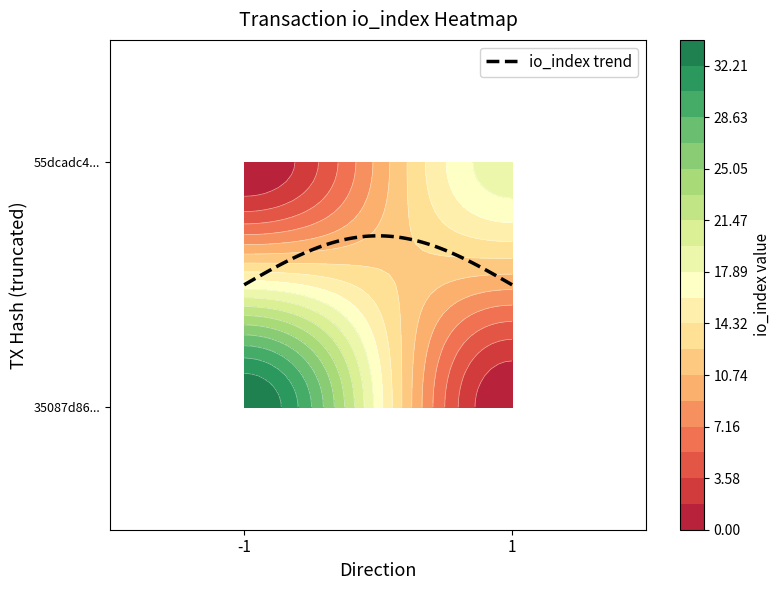

List the series in order of their peak value, highest first.

35087d86cf8aa55a5fa050753f2e20dd49af1f8, 55dcadc467d1ba80733b67852b2cd7951f556e8